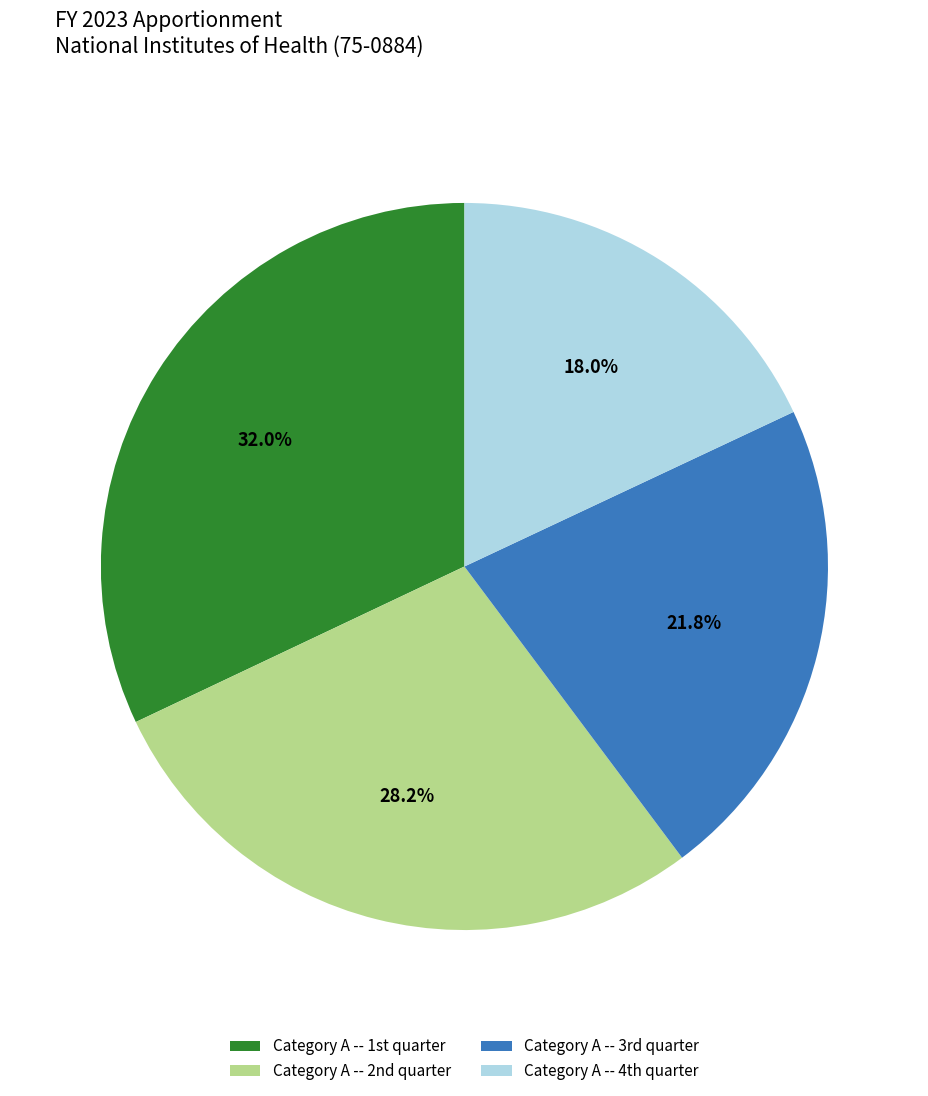

What is the largest slice in the pie chart?

Category A -- 1st quarter